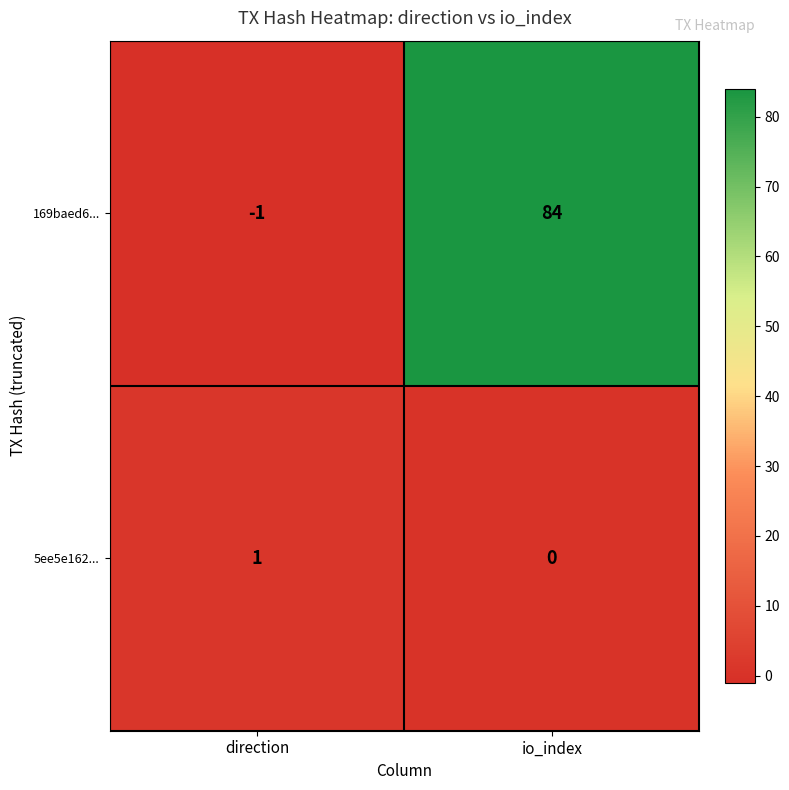

Rank the series at io_index from highest to lowest value.

169baed6..., 5ee5e162...